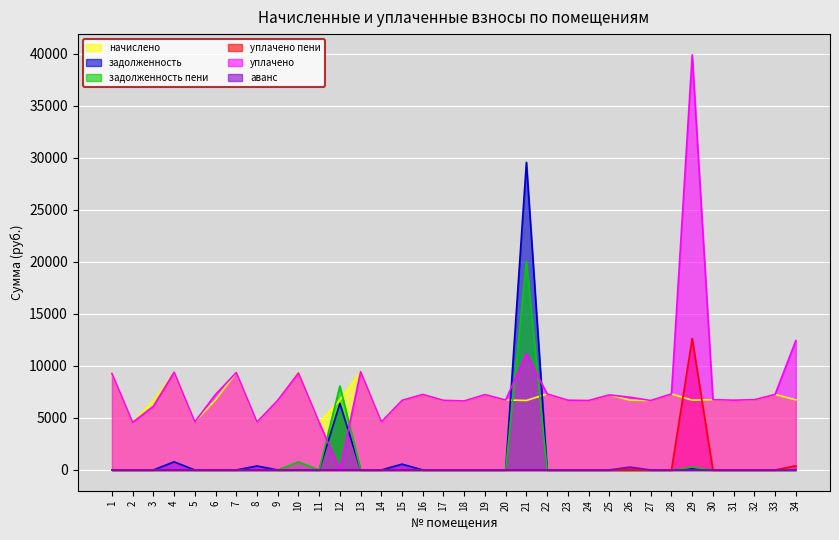

What is the sum of the начислено values at 15 and 17?

13393.9